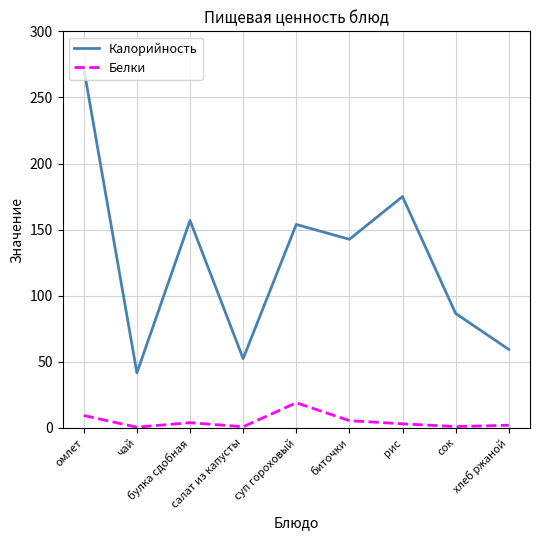

The Калорийность series shows 153.9 at суп гороховый. True or false?

True